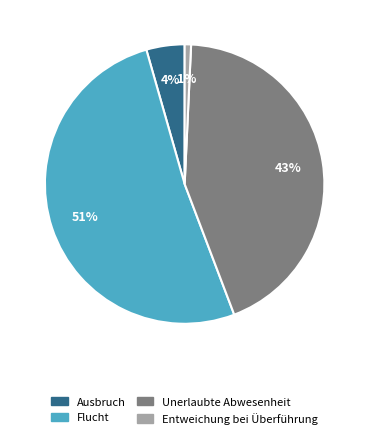

How many segments does this pie chart have?

4